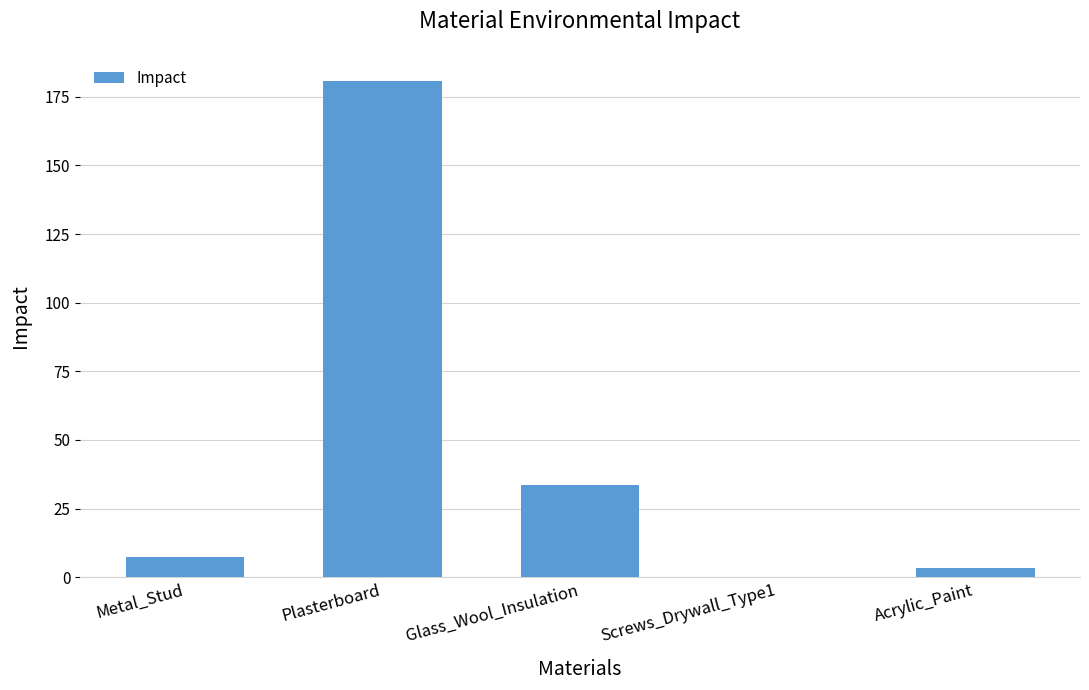

What is the average value?

45.0